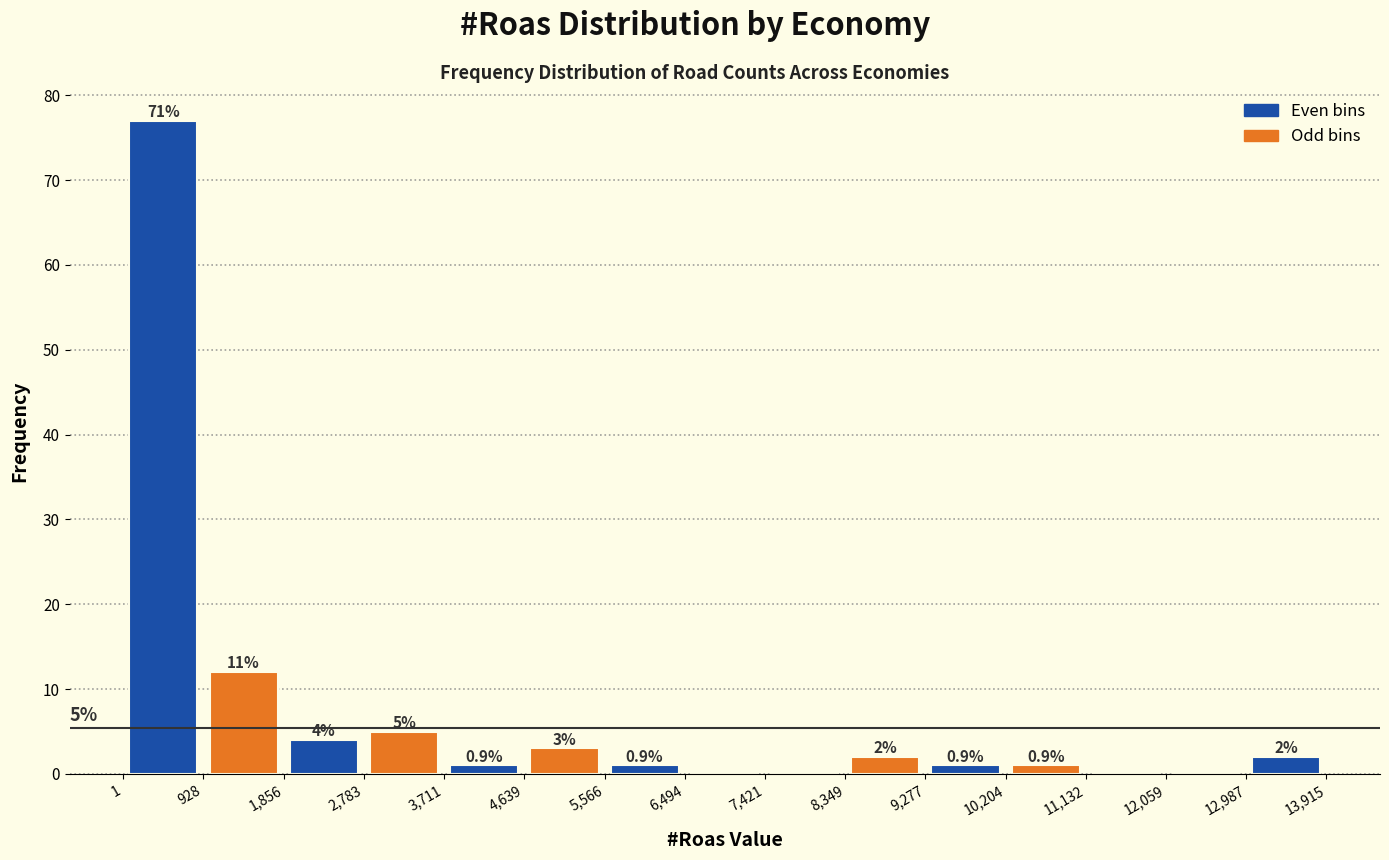

Which range on the x-axis has the tallest bar?

1 to 928